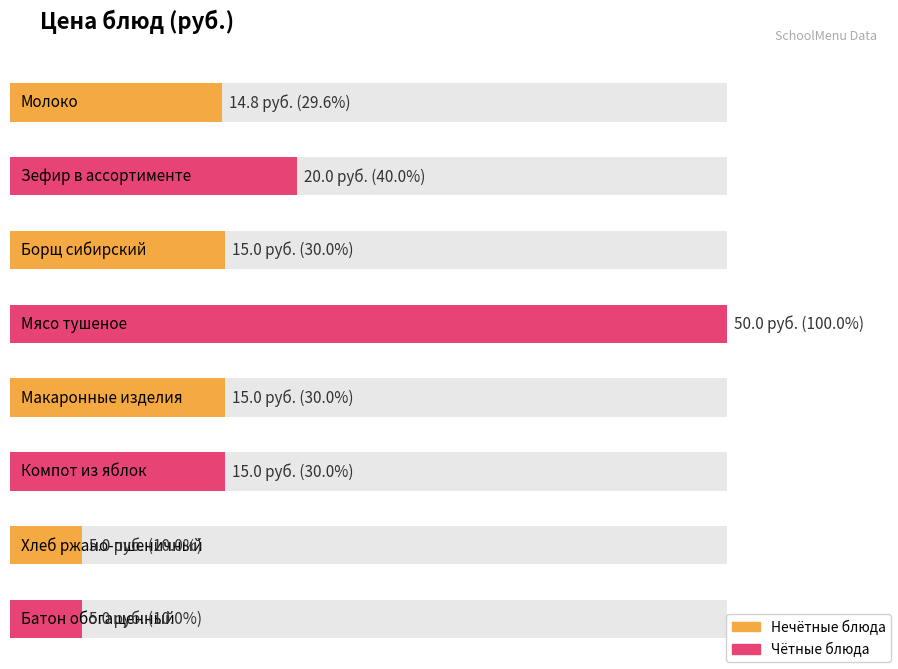

Reading left to right, list all the values displayed in this chart.

14.8	20.0	15.0	50.0	15.0	15.0	5.0	5.0